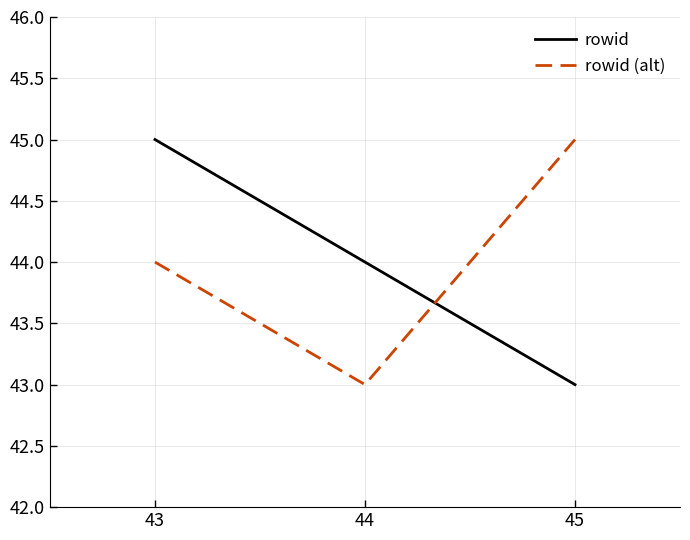

How many lines are shown in the chart?

2